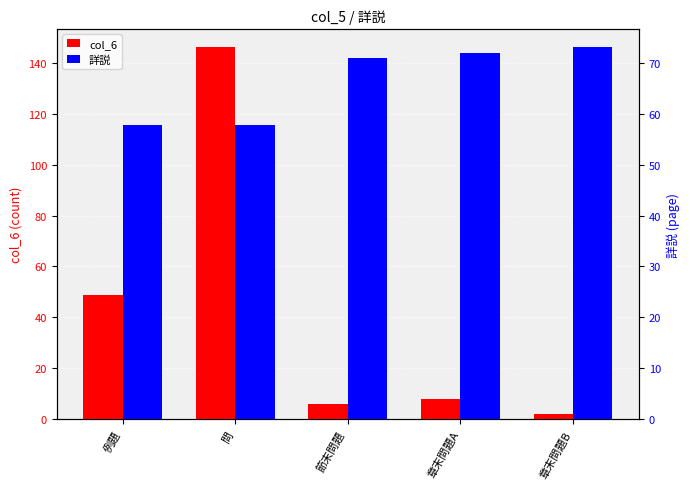

Rank the categories by 詳説 value from lowest to highest.

例題, 問, 節末問題, 章末問題A, 章末問題B